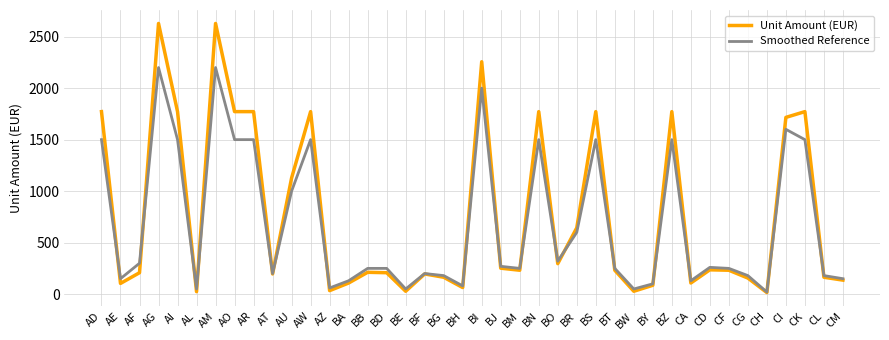

Is the value of Smoothed Reference at CI greater than the value of Unit Amount (EUR) at BT?

Yes